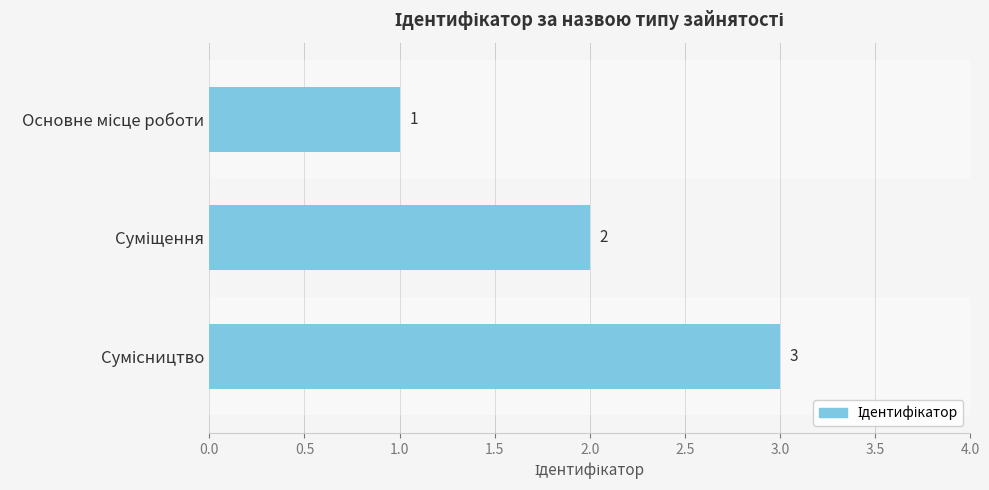

How many values are between 1 and 3?

3